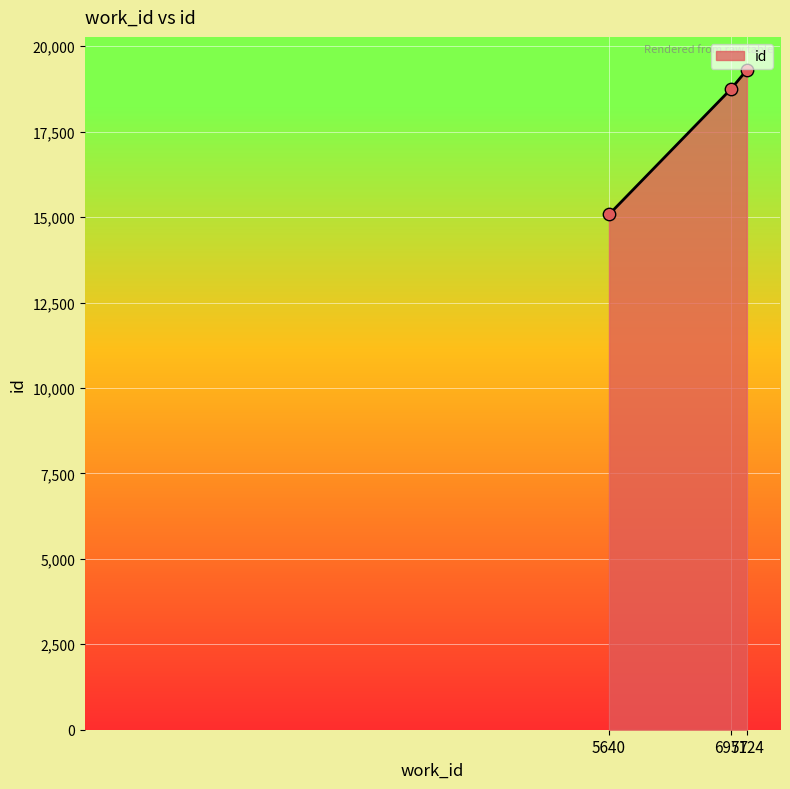

Approximately how many times larger is the value at 5640 compared to 6957?

0.8